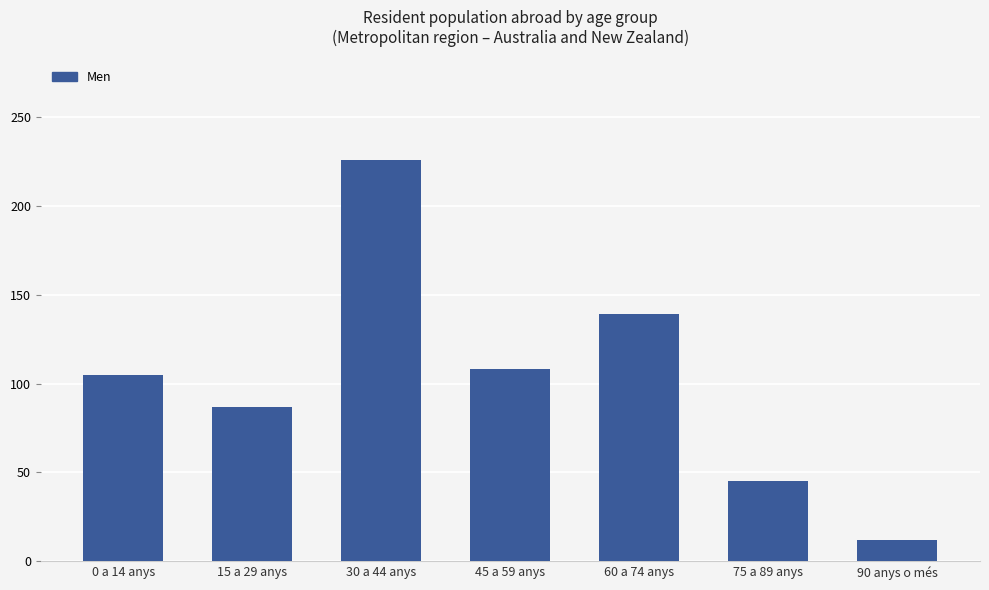

Which has a higher value, 75 a 89 anys or 15 a 29 anys?

15 a 29 anys